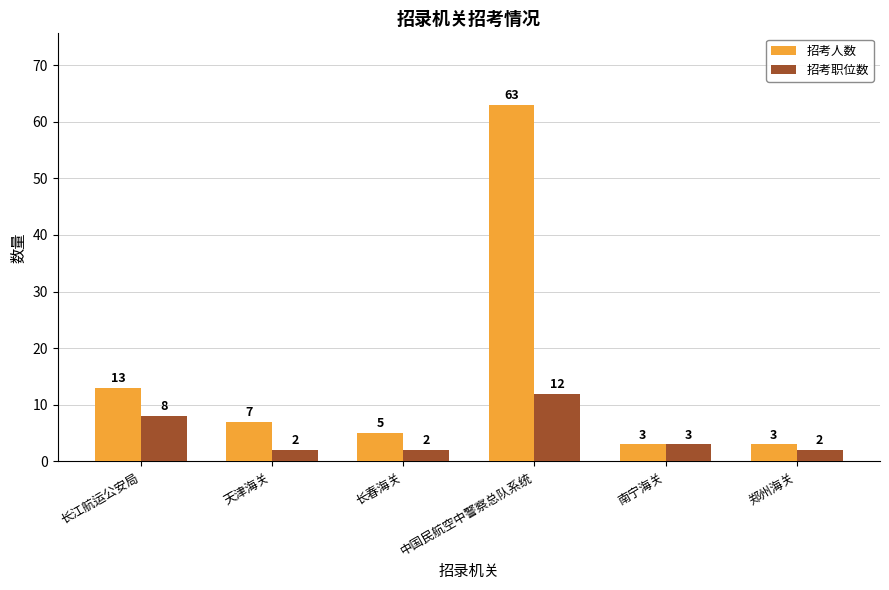

How many distinct data groups are displayed?

2